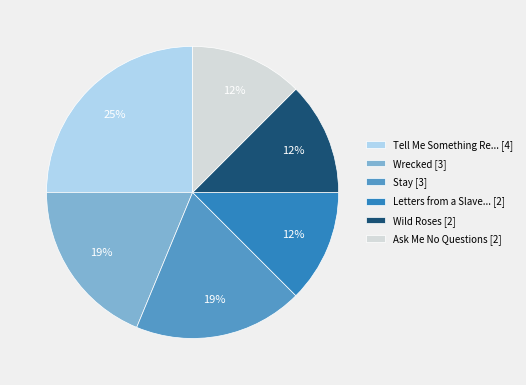

How many slices are in this pie chart?

6